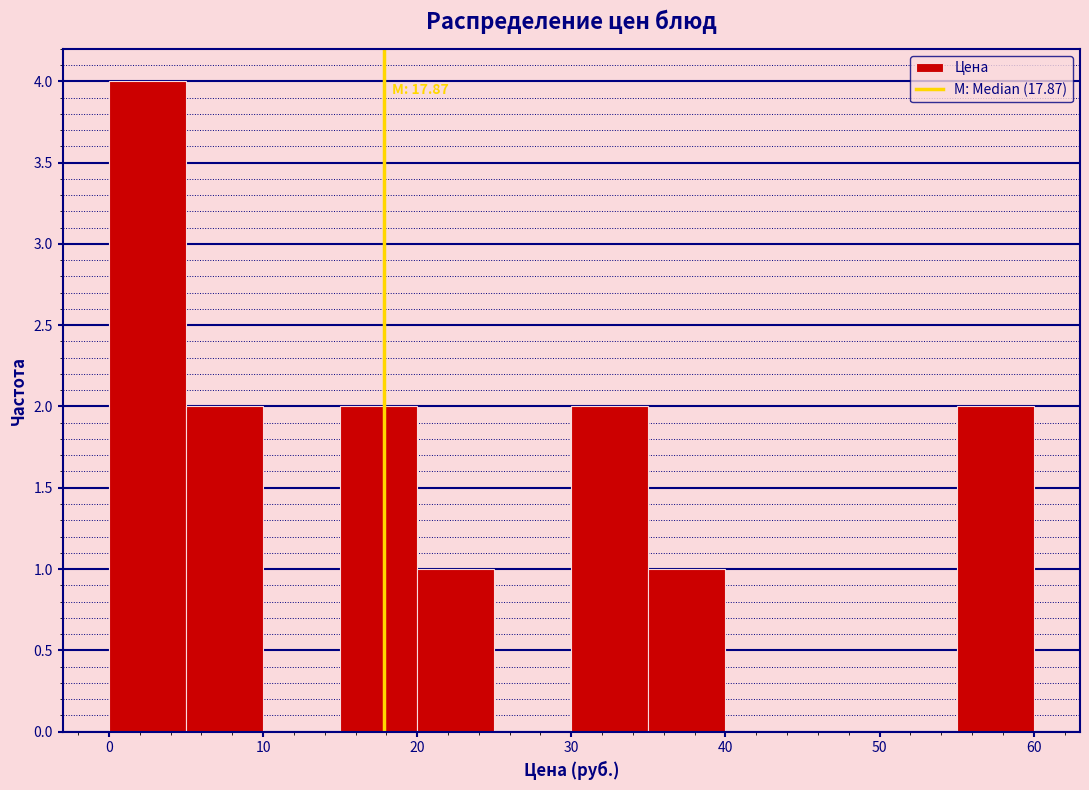

Over which range of the x-axis is the bar tallest?

0 to 5